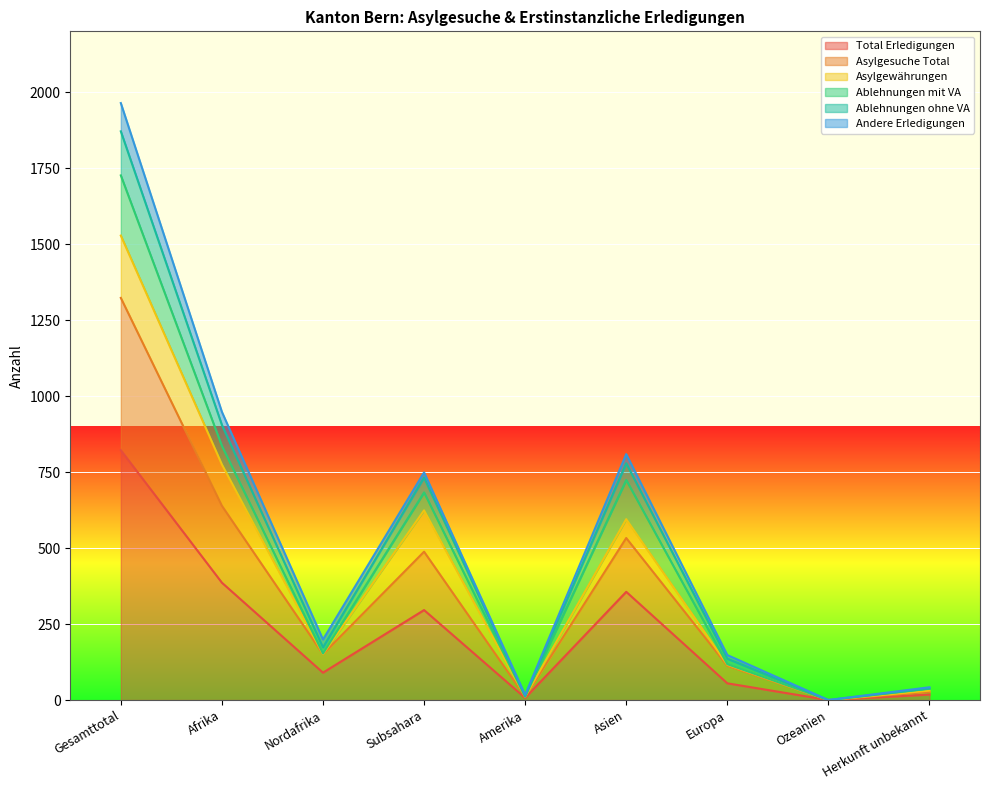

The Total Erledigungen series shows 55 at Europa. True or false?

True